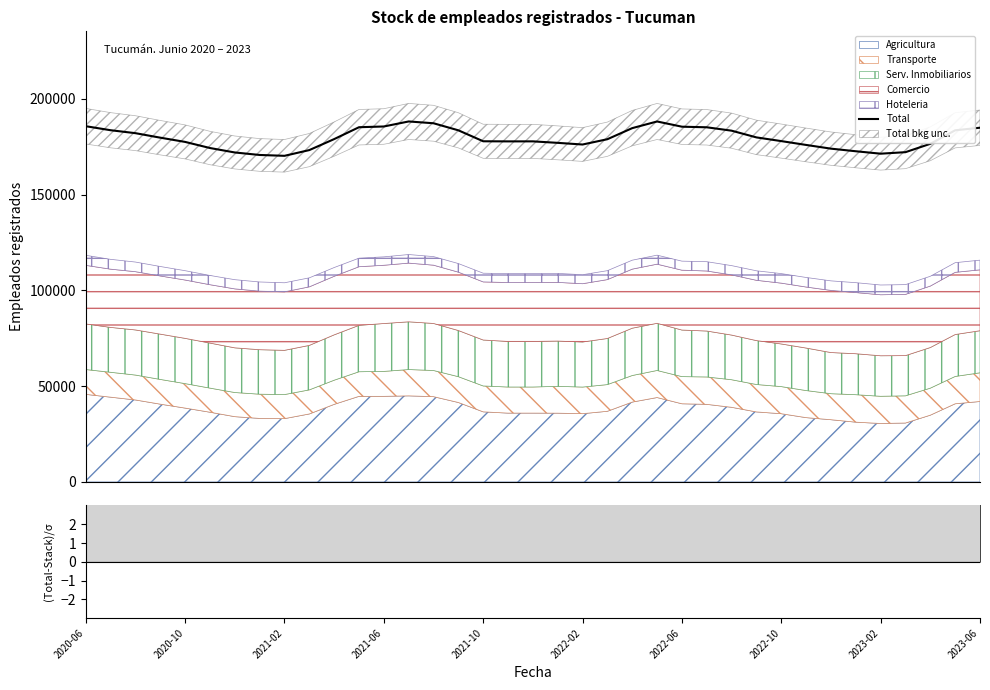

What is the lowest value of the Total series?

170194